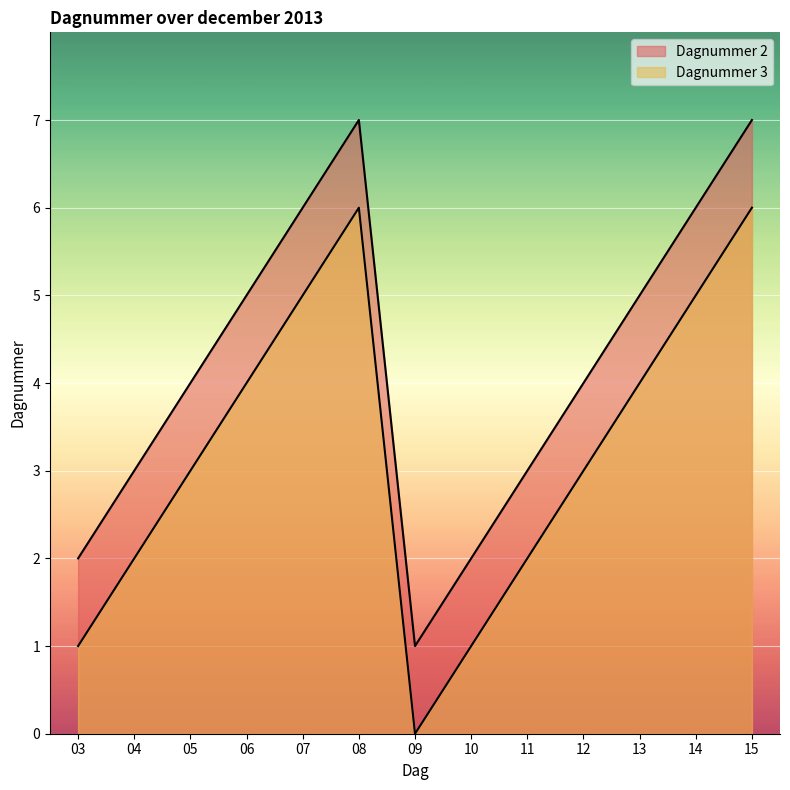

At how many categories does at least one series exceed 5?

4